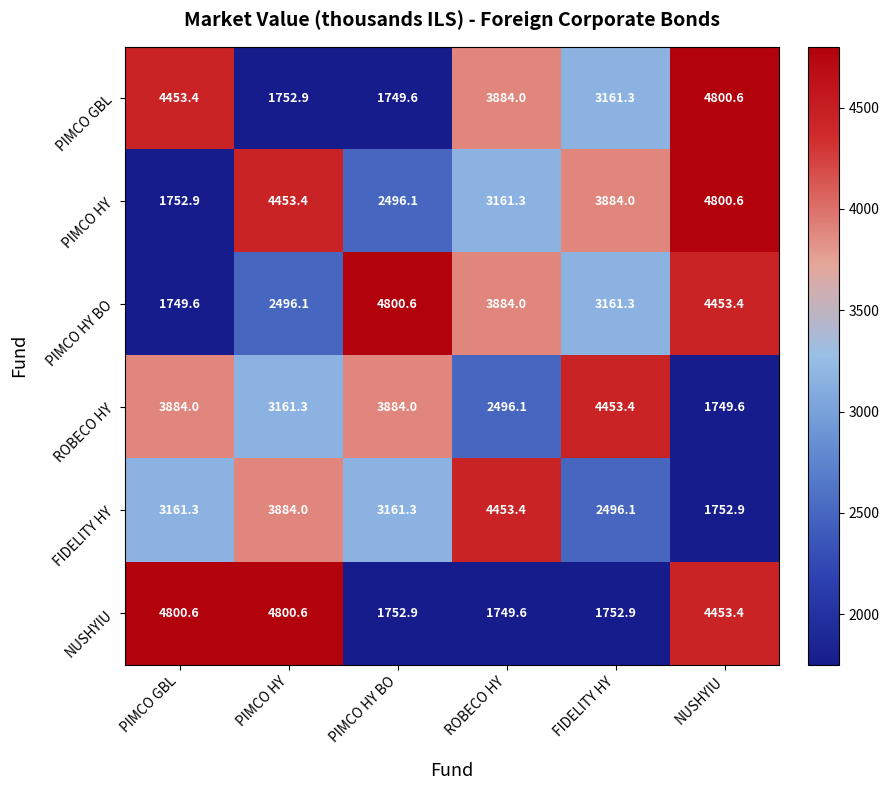

What is the sum of the PIMCO HY values at PIMCO HY and ROBECO HY?

7614.7